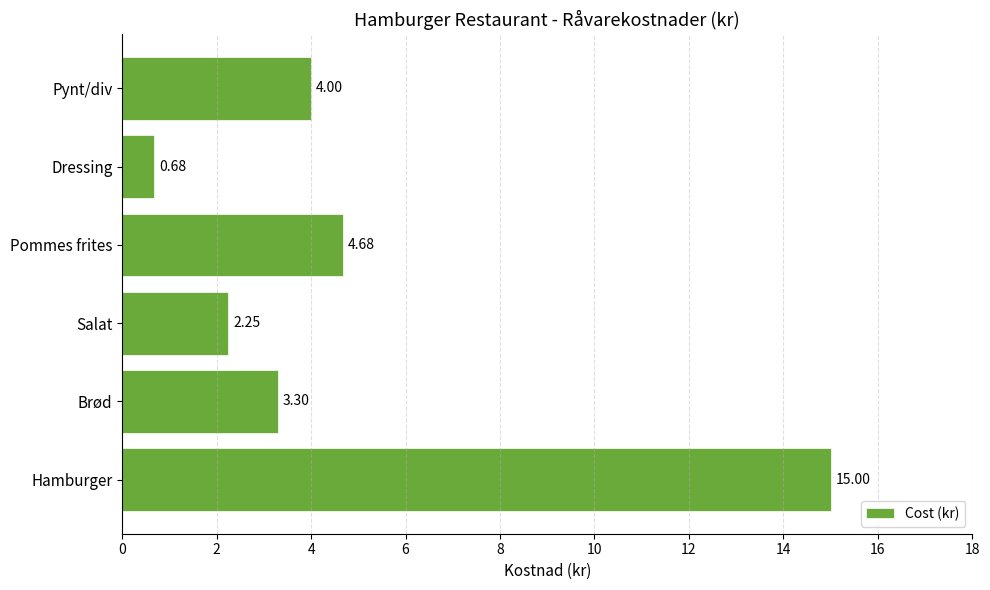

How many data points does each series have?

6